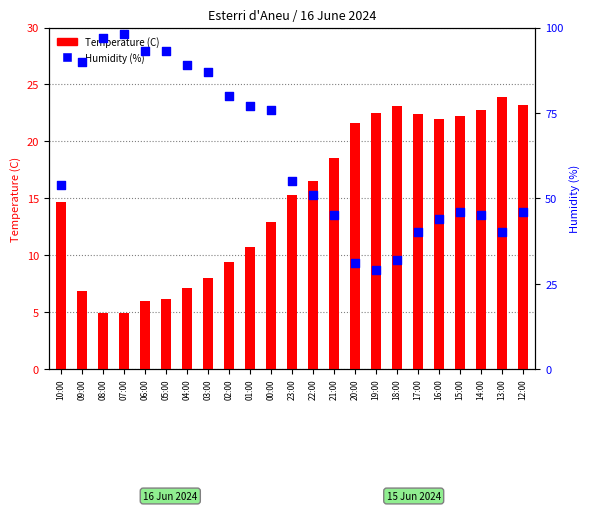

What is the total value across all series at 07:00?

102.9